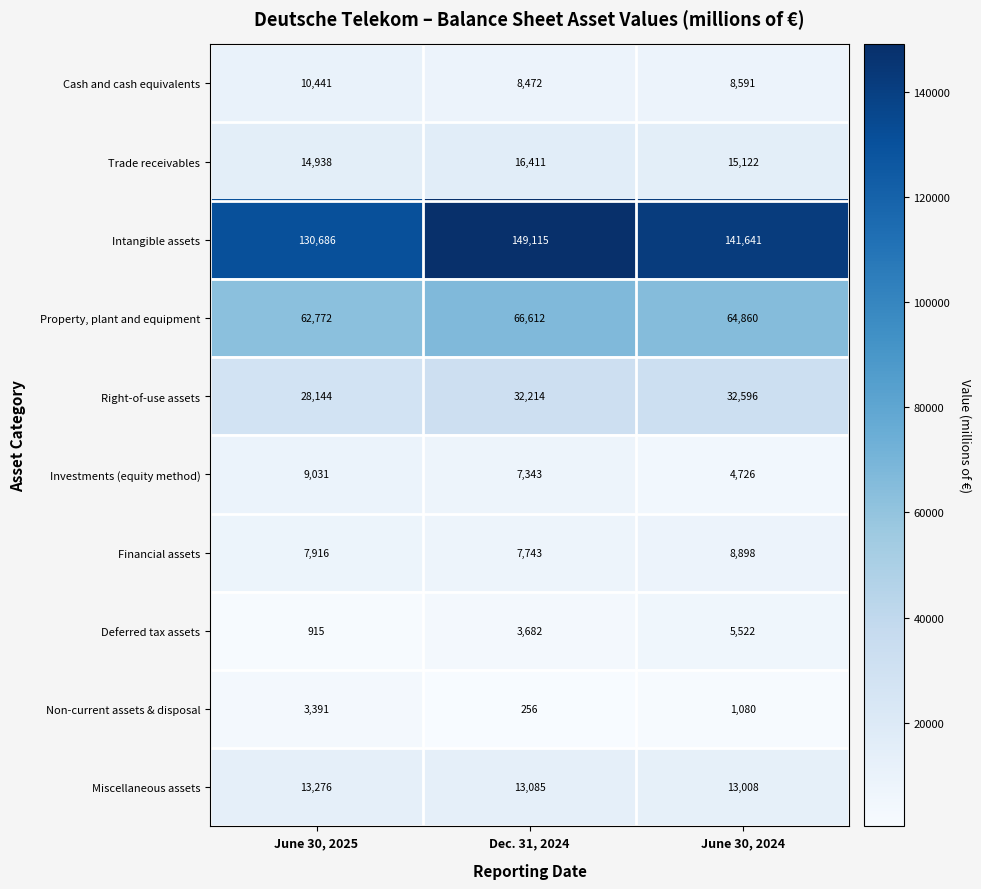

Which series changed the most between June 30, 2025 and Dec. 31, 2024?

Intangible assets